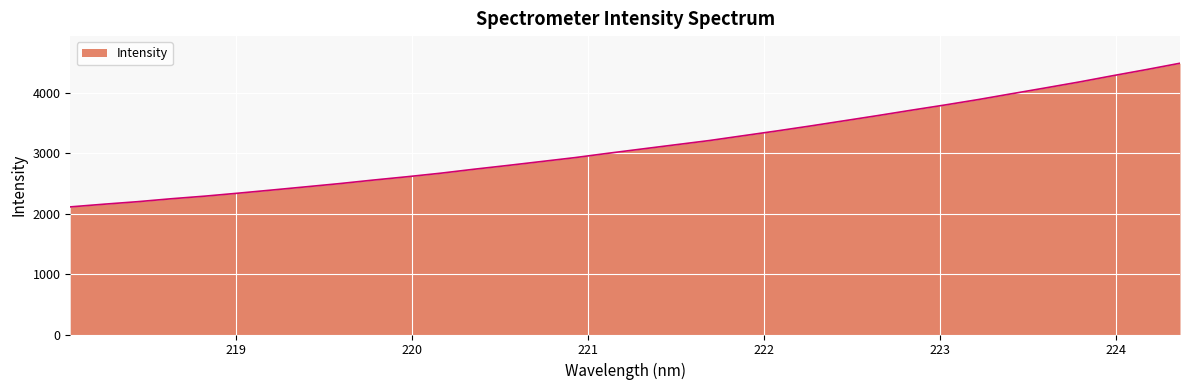

What is the difference between the maximum and minimum values?

2376.4